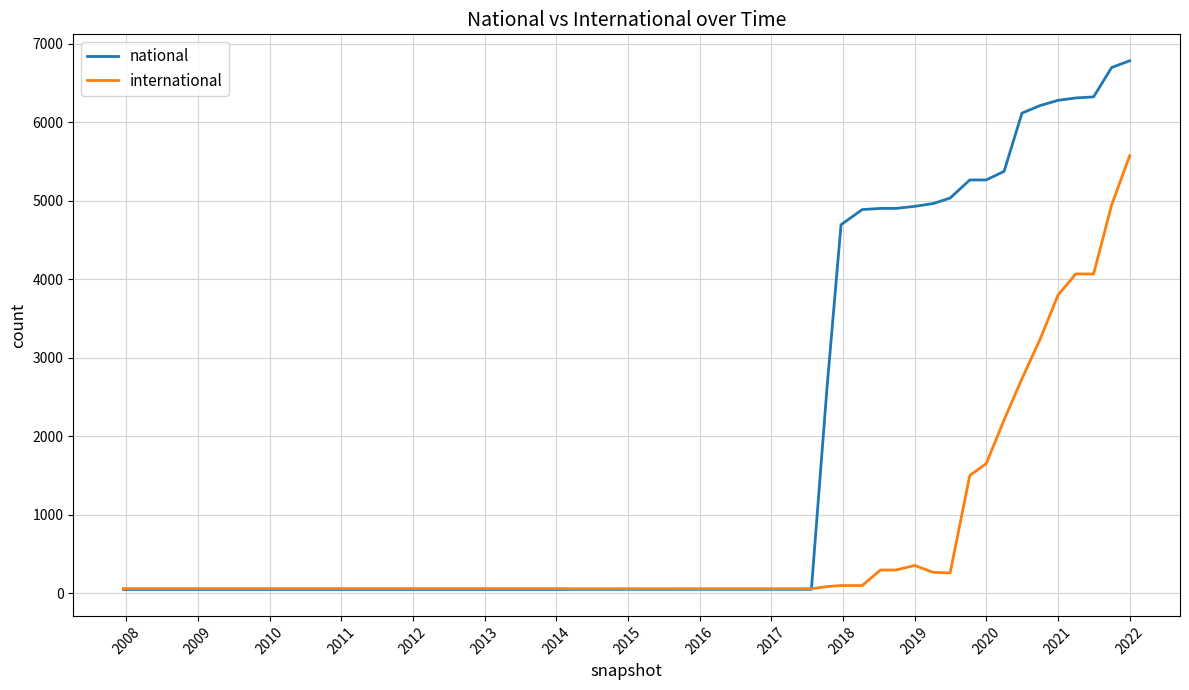

How many lines are shown in the chart?

2